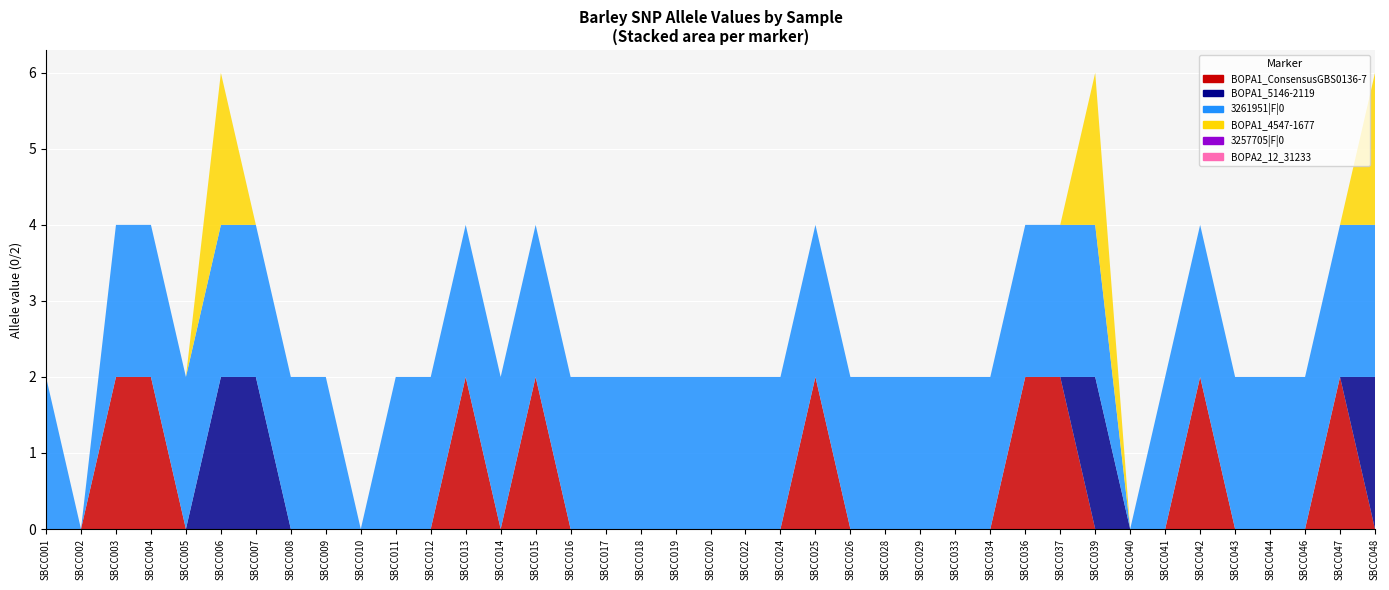

Reading left to right, extract all data points from this chart.

BOPA1_ConsensusGBS0136-7: SBCC001=0	SBCC002=0	SBCC003=2	SBCC004=2	SBCC005=0	SBCC006=0	SBCC007=0	SBCC008=0	SBCC009=0	SBCC010=0	SBCC011=0	SBCC012=0	SBCC013=2	SBCC014=0	SBCC015=2	SBCC016=0	SBCC017=0	SBCC018=0	SBCC019=0	SBCC020=0	SBCC022=0	SBCC024=0	SBCC025=2	SBCC026=0	SBCC028=0	SBCC029=0	SBCC033=0	SBCC034=0	SBCC036=2	SBCC037=2	SBCC039=0	SBCC040=0	SBCC041=0	SBCC042=2	SBCC043=0	SBCC044=0	SBCC046=0	SBCC047=2	SBCC048=0
BOPA1_5146-2119: SBCC001=0	SBCC002=0	SBCC003=0	SBCC004=0	SBCC005=0	SBCC006=2	SBCC007=2	SBCC008=0	SBCC009=0	SBCC010=0	SBCC011=0	SBCC012=0	SBCC013=0	SBCC014=0	SBCC015=0	SBCC016=0	SBCC017=0	SBCC018=0	SBCC019=0	SBCC020=0	SBCC022=0	SBCC024=0	SBCC025=0	SBCC026=0	SBCC028=0	SBCC029=0	SBCC033=0	SBCC034=0	SBCC036=0	SBCC037=0	SBCC039=2	SBCC040=0	SBCC041=0	SBCC042=0	SBCC043=0	SBCC044=0	SBCC046=0	SBCC047=0	SBCC048=2
3261951|F|0: SBCC001=2	SBCC002=0	SBCC003=2	SBCC004=2	SBCC005=2	SBCC006=2	SBCC007=2	SBCC008=2	SBCC009=2	SBCC010=0	SBCC011=2	SBCC012=2	SBCC013=2	SBCC014=2	SBCC015=2	SBCC016=2	SBCC017=2	SBCC018=2	SBCC019=2	SBCC020=2	SBCC022=2	SBCC024=2	SBCC025=2	SBCC026=2	SBCC028=2	SBCC029=2	SBCC033=2	SBCC034=2	SBCC036=2	SBCC037=2	SBCC039=2	SBCC040=0	SBCC041=2	SBCC042=2	SBCC043=2	SBCC044=2	SBCC046=2	SBCC047=2	SBCC048=2
BOPA1_4547-1677: SBCC001=0	SBCC002=0	SBCC003=0	SBCC004=0	SBCC005=0	SBCC006=2	SBCC007=0	SBCC008=0	SBCC009=0	SBCC010=0	SBCC011=0	SBCC012=0	SBCC013=0	SBCC014=0	SBCC015=0	SBCC016=0	SBCC017=0	SBCC018=0	SBCC019=0	SBCC020=0	SBCC022=0	SBCC024=0	SBCC025=0	SBCC026=0	SBCC028=0	SBCC029=0	SBCC033=0	SBCC034=0	SBCC036=0	SBCC037=0	SBCC039=2	SBCC040=0	SBCC041=0	SBCC042=0	SBCC043=0	SBCC044=0	SBCC046=0	SBCC047=0	SBCC048=2
3257705|F|0: SBCC001=0	SBCC002=0	SBCC003=0	SBCC004=0	SBCC005=0	SBCC006=0	SBCC007=0	SBCC008=0	SBCC009=0	SBCC010=0	SBCC011=0	SBCC012=0	SBCC013=0	SBCC014=0	SBCC015=0	SBCC016=0	SBCC017=0	SBCC018=0	SBCC019=0	SBCC020=0	SBCC022=0	SBCC024=0	SBCC025=0	SBCC026=0	SBCC028=0	SBCC029=0	SBCC033=0	SBCC034=0	SBCC036=0	SBCC037=0	SBCC039=0	SBCC040=0	SBCC041=0	SBCC042=0	SBCC043=0	SBCC044=0	SBCC046=0	SBCC047=0	SBCC048=0
BOPA2_12_31233: SBCC001=0	SBCC002=0	SBCC003=0	SBCC004=0	SBCC005=0	SBCC006=0	SBCC007=0	SBCC008=0	SBCC009=0	SBCC010=0	SBCC011=0	SBCC012=0	SBCC013=0	SBCC014=0	SBCC015=0	SBCC016=0	SBCC017=0	SBCC018=0	SBCC019=0	SBCC020=0	SBCC022=0	SBCC024=0	SBCC025=0	SBCC026=0	SBCC028=0	SBCC029=0	SBCC033=0	SBCC034=0	SBCC036=0	SBCC037=0	SBCC039=0	SBCC040=0	SBCC041=0	SBCC042=0	SBCC043=0	SBCC044=0	SBCC046=0	SBCC047=0	SBCC048=0